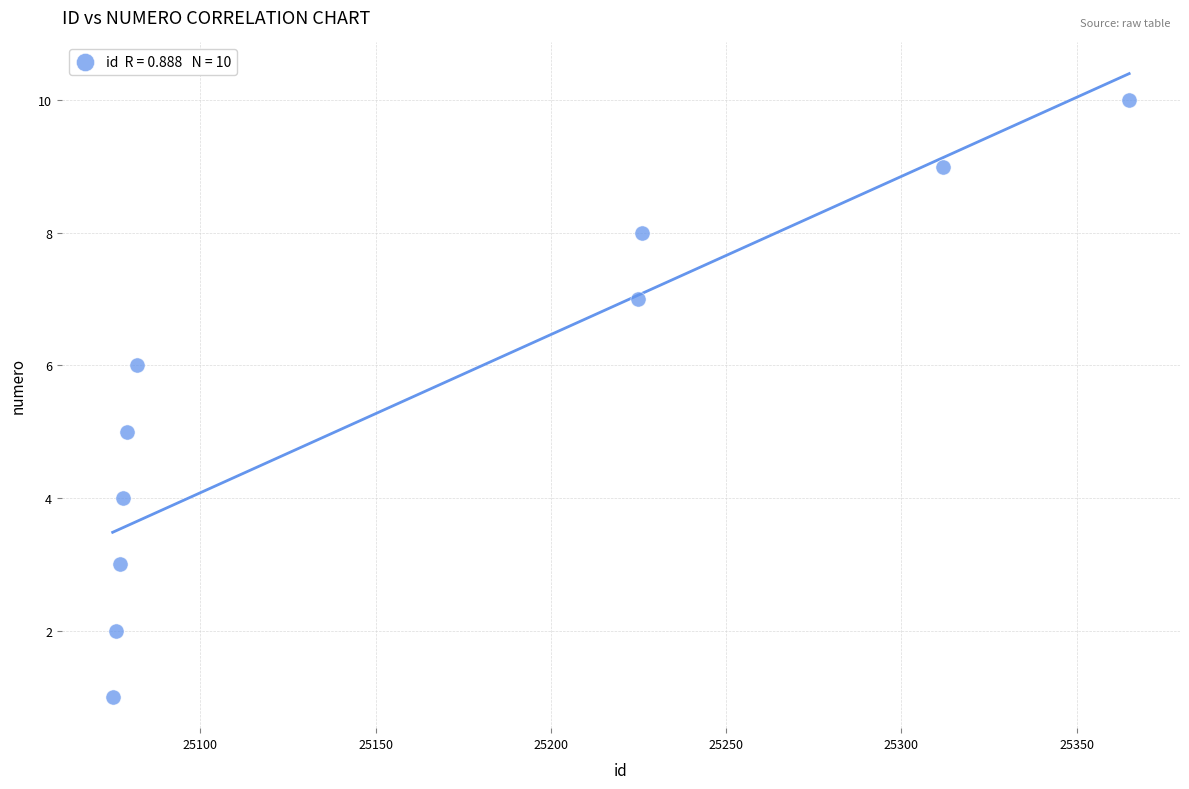

What is the average Y value?

6